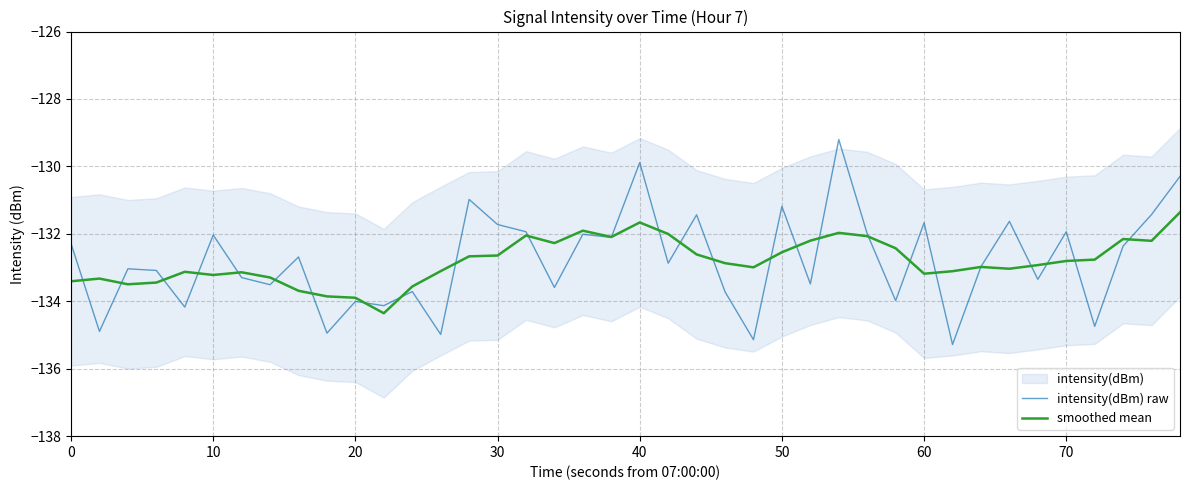

What is the value of the smoothed mean point at the 16th from the left?

-132.6